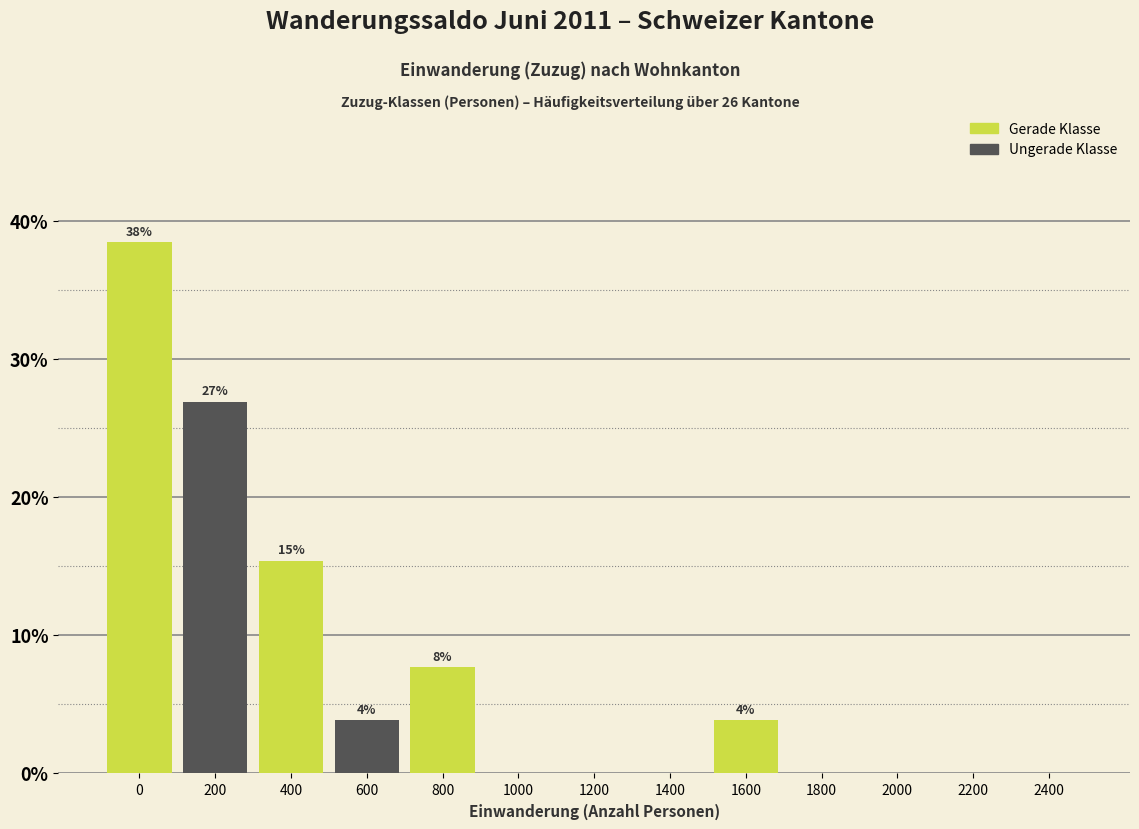

Reading left to right, extract all data points from this chart.

0=38.5	200=26.9	400=15.4	600=3.8	800=7.7	1000=0.0	1200=0.0	1400=0.0	1600=3.8	1800=0.0	2000=0.0	2200=0.0	2400=0.0